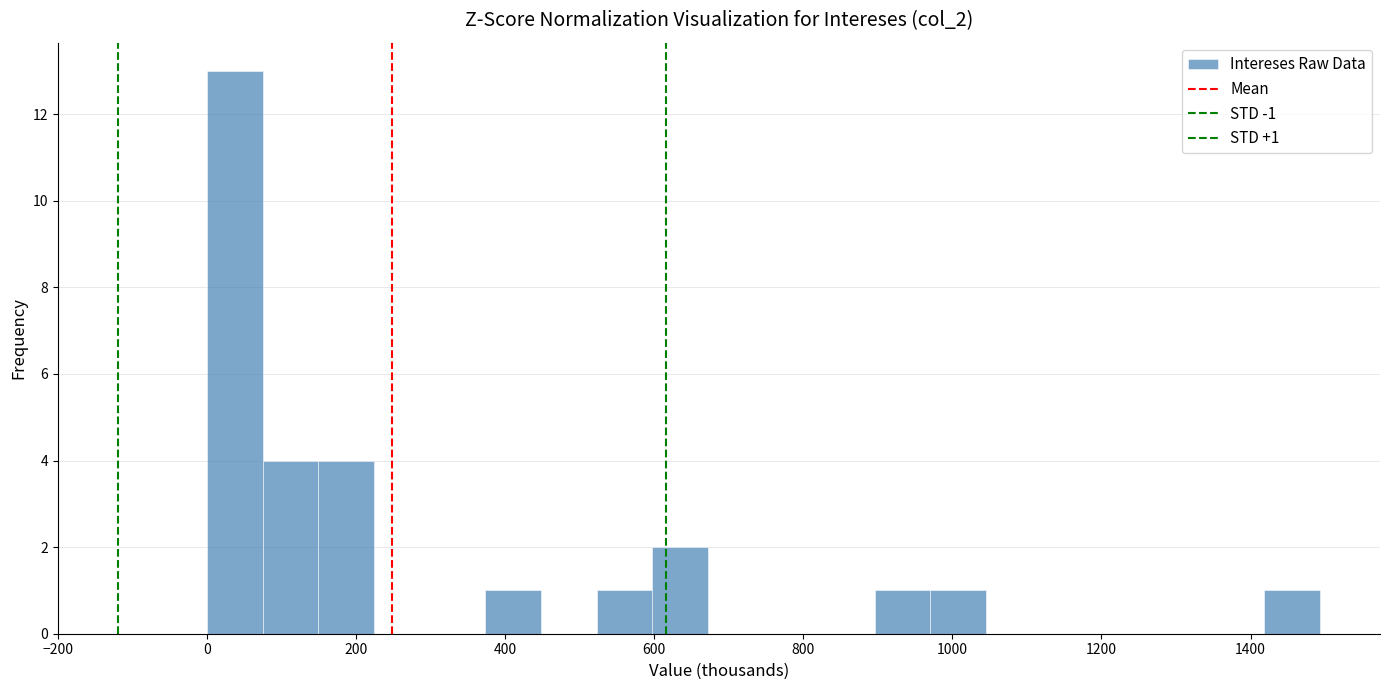

Read against the x-axis, roughly where is the centre of the tallest bar?

40